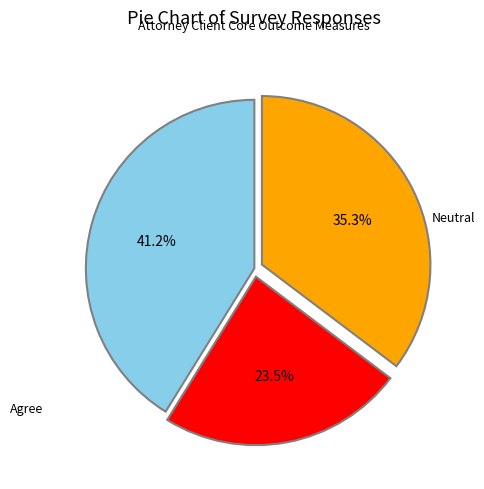

Is there a majority slice in this chart?

No